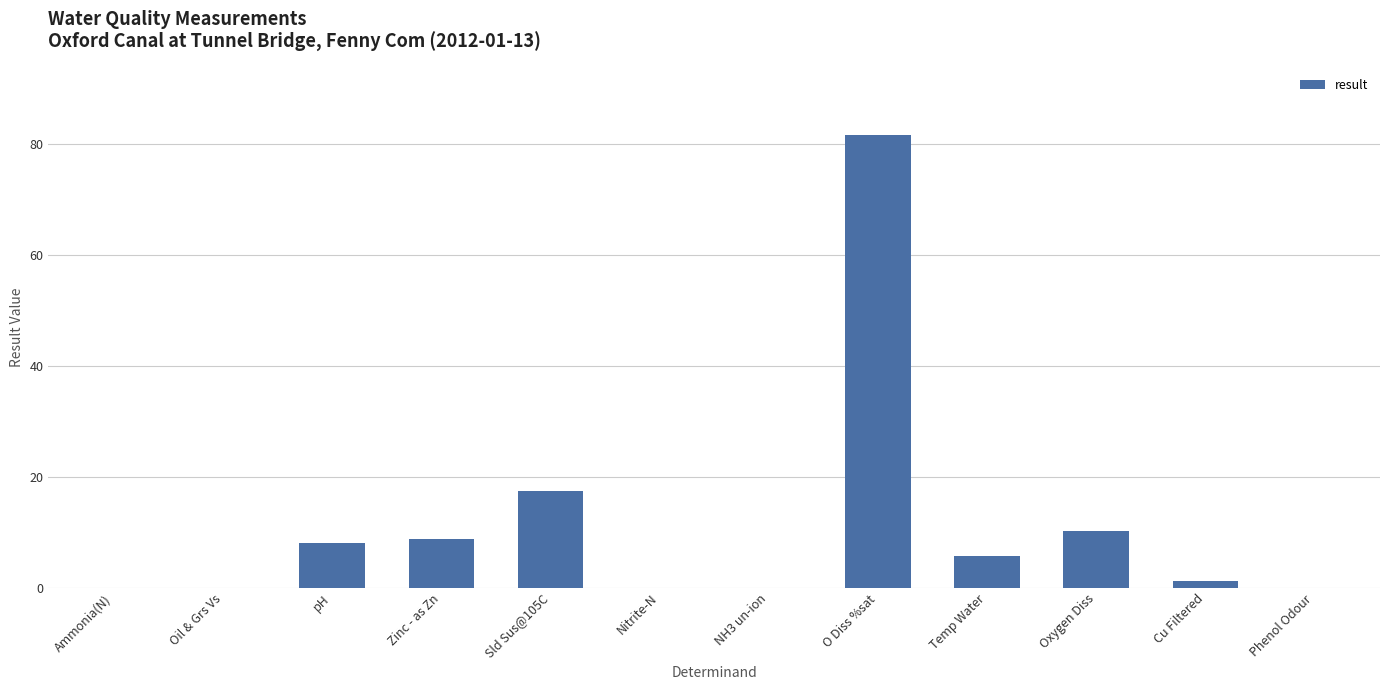

The chart shows a value of 28.4 at O Diss %sat. True or false?

False